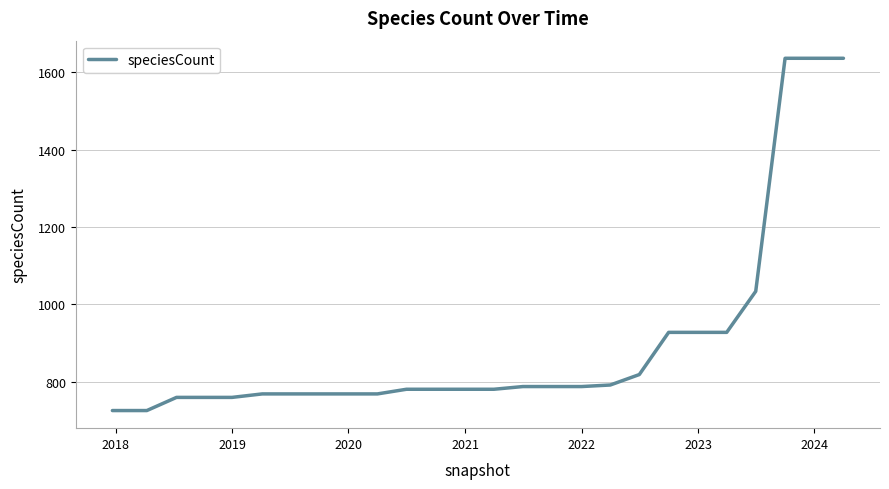

What is the greatest value displayed?

1636